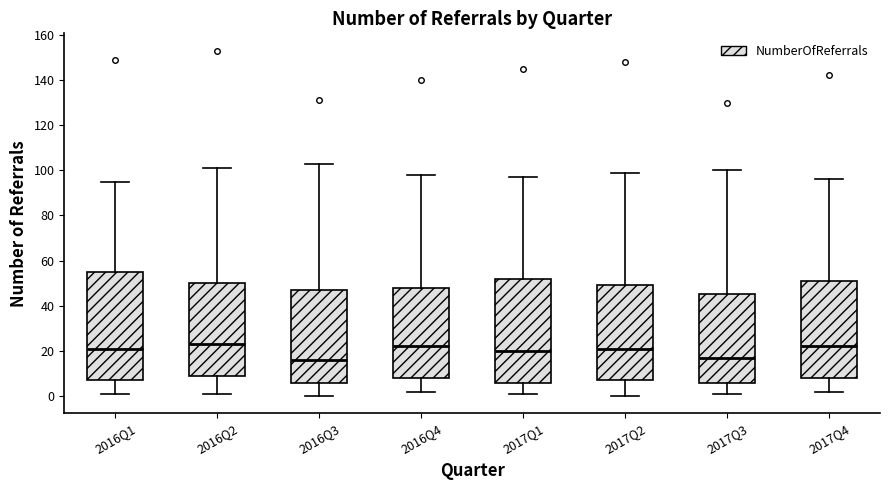

Reading left to right, read every box against the y-axis: the position of its median line, the range the box covers, and the ends of its whiskers. The values are not printed on the chart, so give them approximately, as read against the axis.

2016Q1: median 22, box 8 to 56, whiskers 2 to 96
2016Q2: median 24, box 10 to 50, whiskers 2 to 102
2016Q3: median 16, box 6 to 48, whiskers 0 to 104
2016Q4: median 22, box 8 to 48, whiskers 2 to 98
2017Q1: median 20, box 6 to 52, whiskers 2 to 98
2017Q2: median 22, box 8 to 50, whiskers 0 to 100
2017Q3: median 18, box 6 to 46, whiskers 2 to 100
2017Q4: median 22, box 8 to 52, whiskers 2 to 96